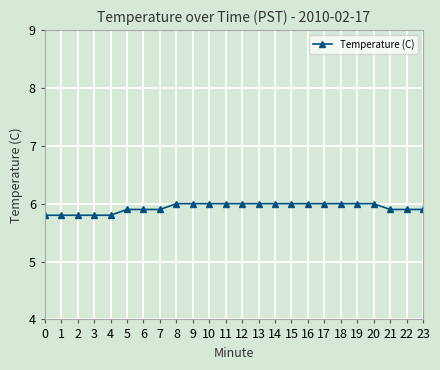

What is the ratio of the value at 15 to the value at 21?

1.0